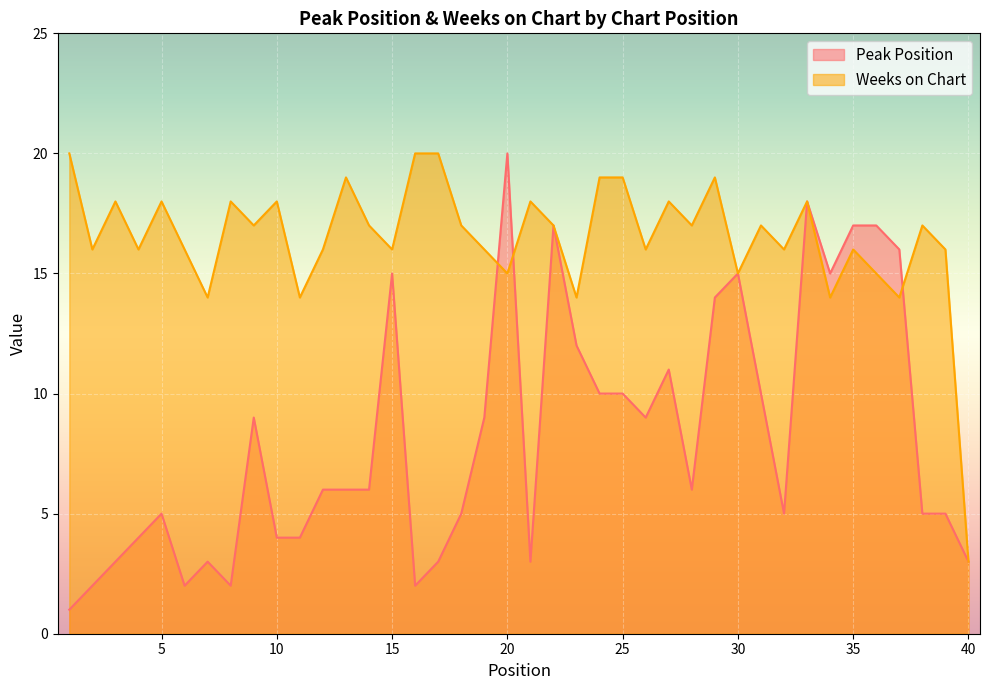

Count the number of categories in the chart.

40